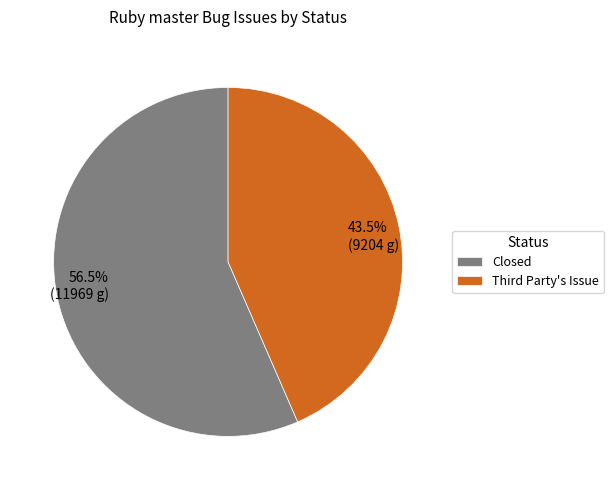

How many segments does this pie chart have?

2